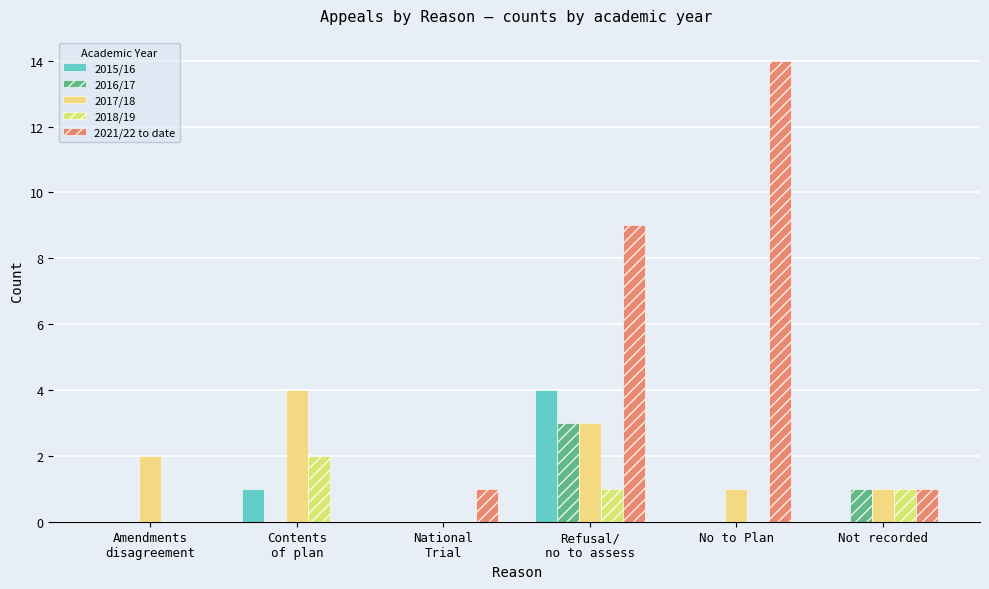

What are all the series names shown in the legend?

2015/16, 2016/17, 2017/18, 2018/19, 2021/22 to date